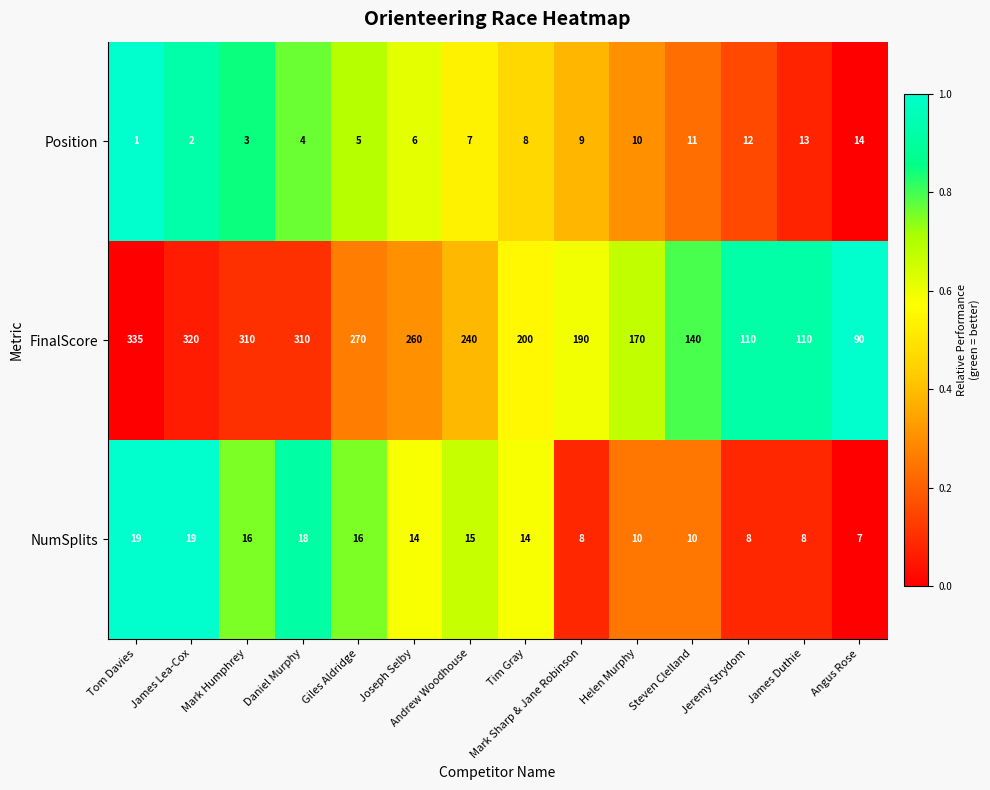

What is the difference between the maximum and minimum values in the FinalScore series?

245